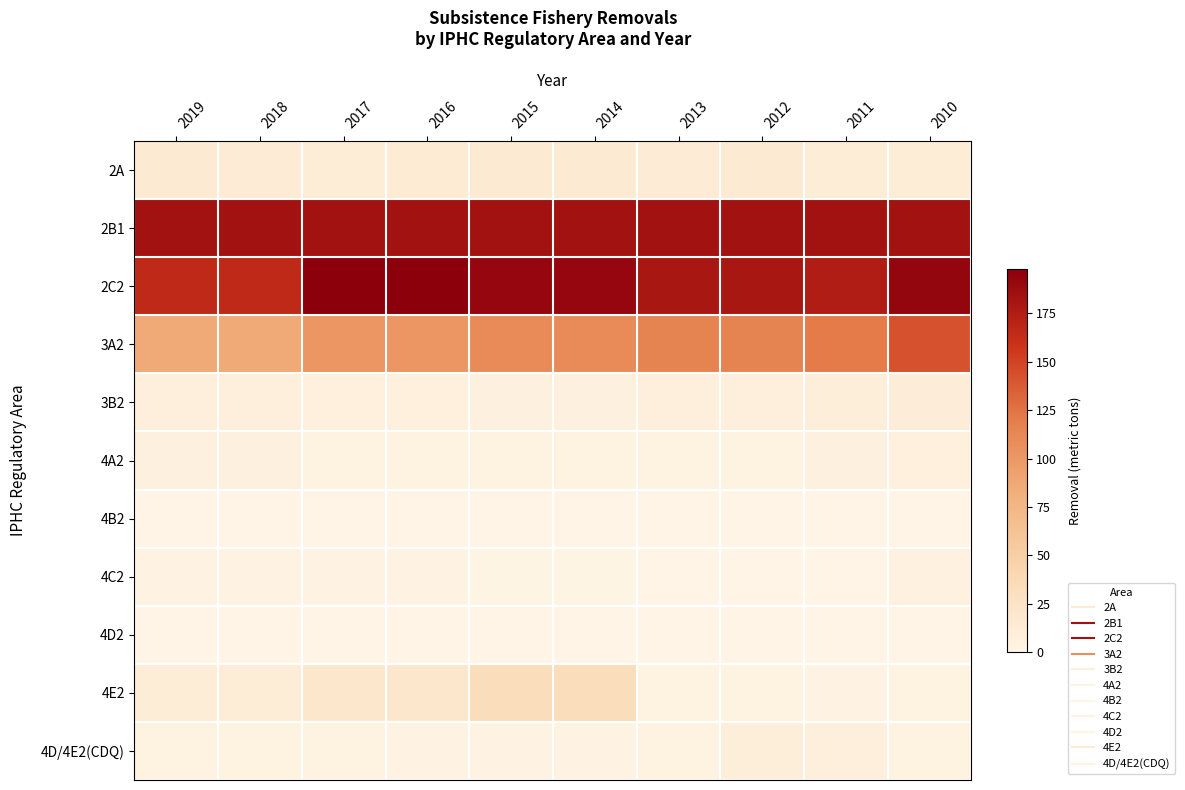

Count the number of data series in this chart.

11